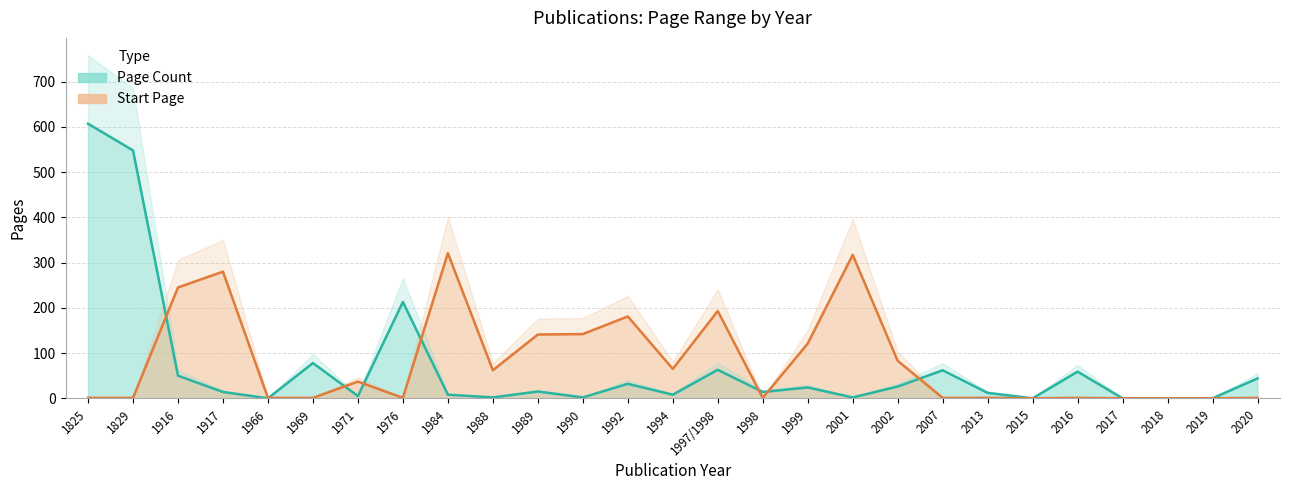

Reading right to left, transcribe all the data shown in this chart.

Page Count: 44	0	0	0	59	0	12	62	26	2	24	14	63	8	32	2	15	2	8	213	5	78	0	14	50	548	607
Start Page: 1	0	0	0	1	0	1	1	83	317	121	1	193	65	181	142	141	62	321	1	37	1	1	280	245	1	1